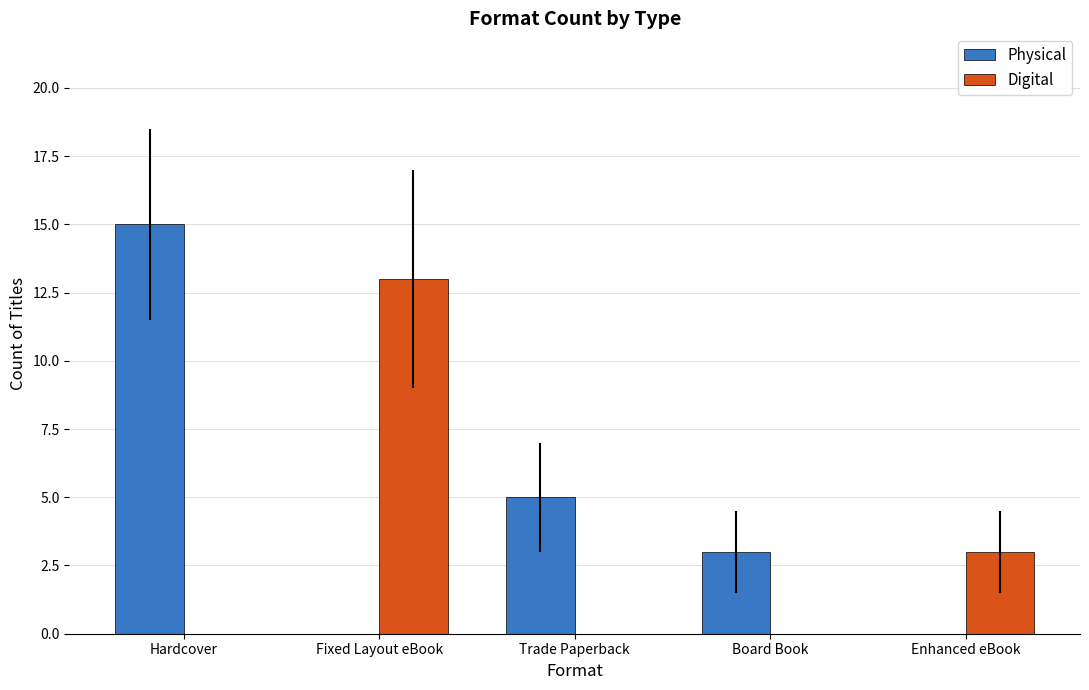

Which category has the highest value across all series?

Hardcover